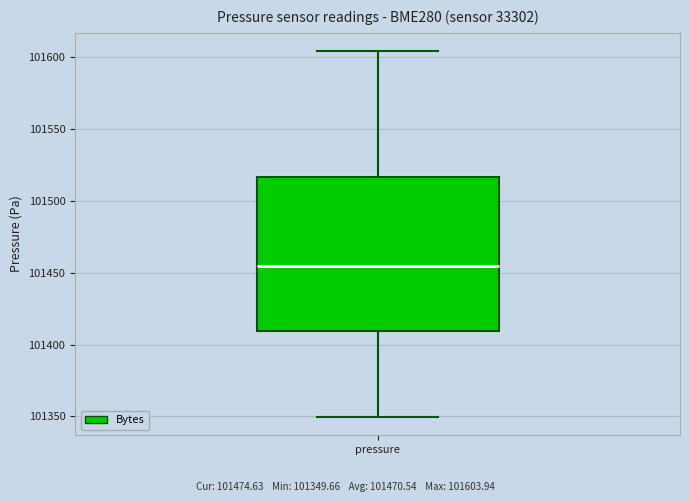

Read this box plot against the y-axis: the position of the median line, the range covered by the box, and the ends of both whiskers. The values are not printed on the chart, so give them approximately, as read against the axis.

median 101455, box 101410 to 101515, whiskers 101350 to 101605